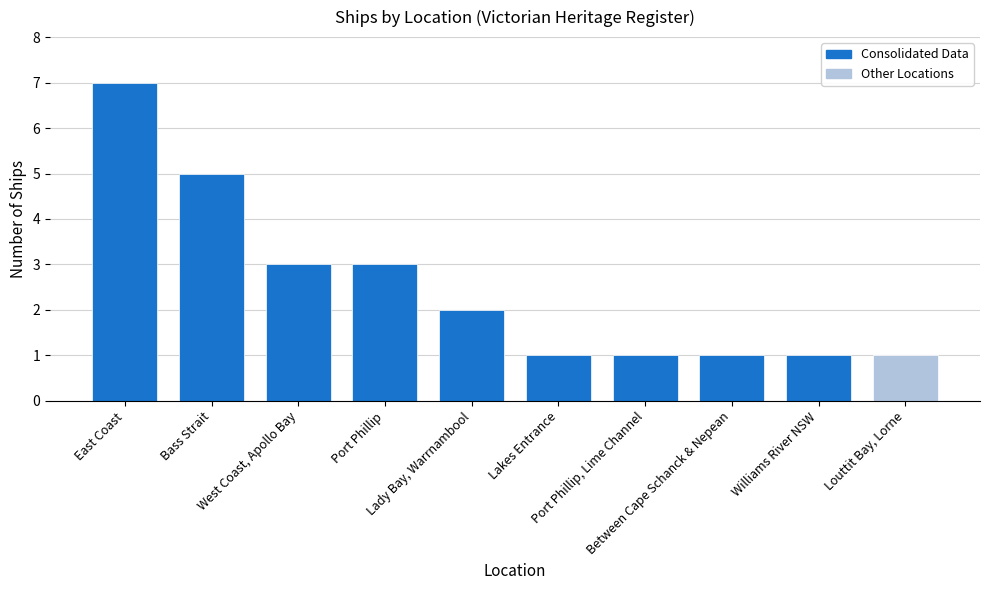

What is the sum of all values?

25